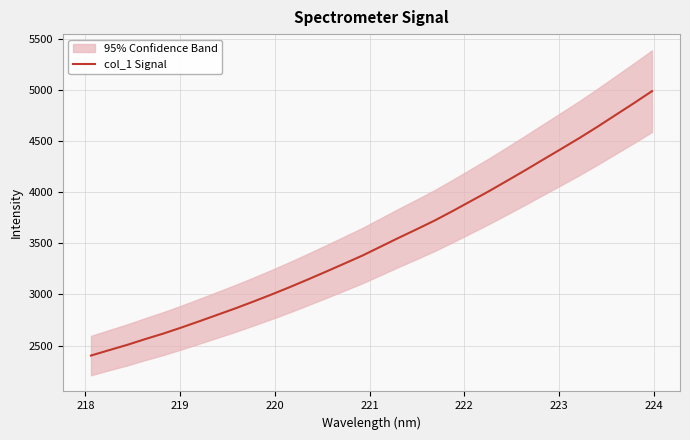

How many data points does each series have?

32